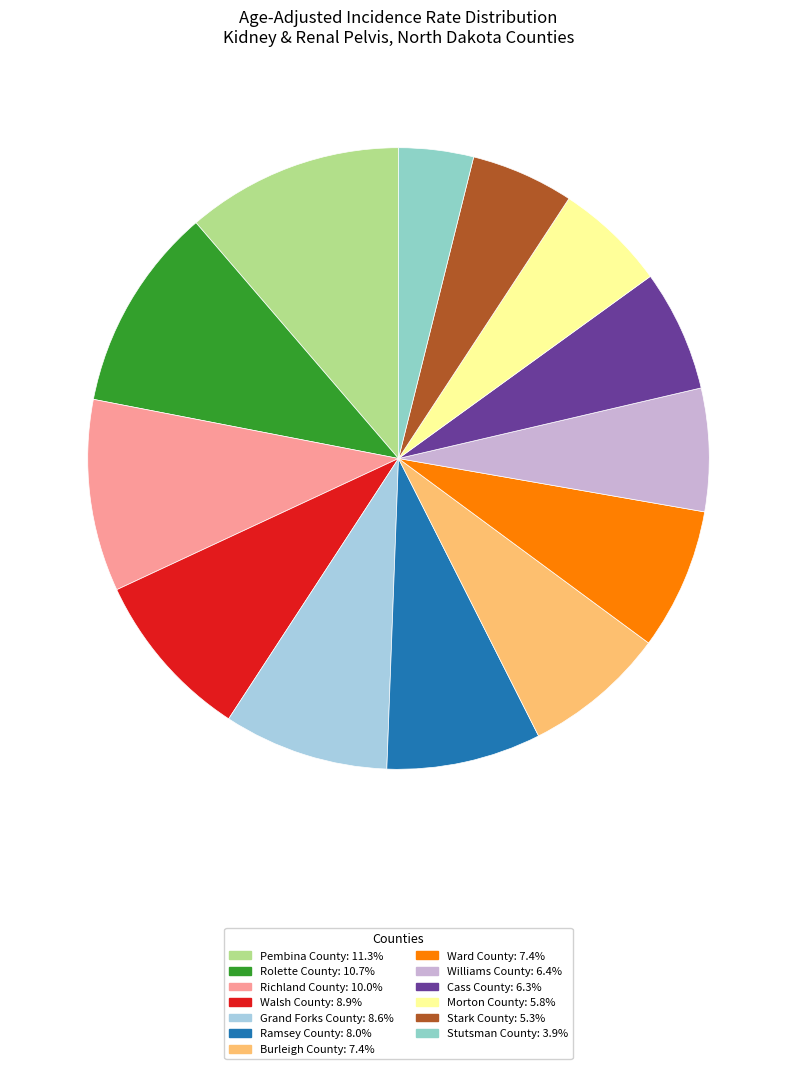

To the nearest percent, what is the combined percentage of Stutsman County and Cass County?

10%